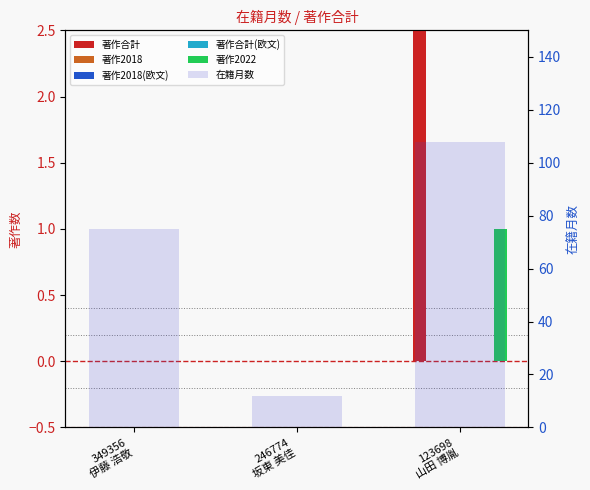

How many bars are there in each group?

6